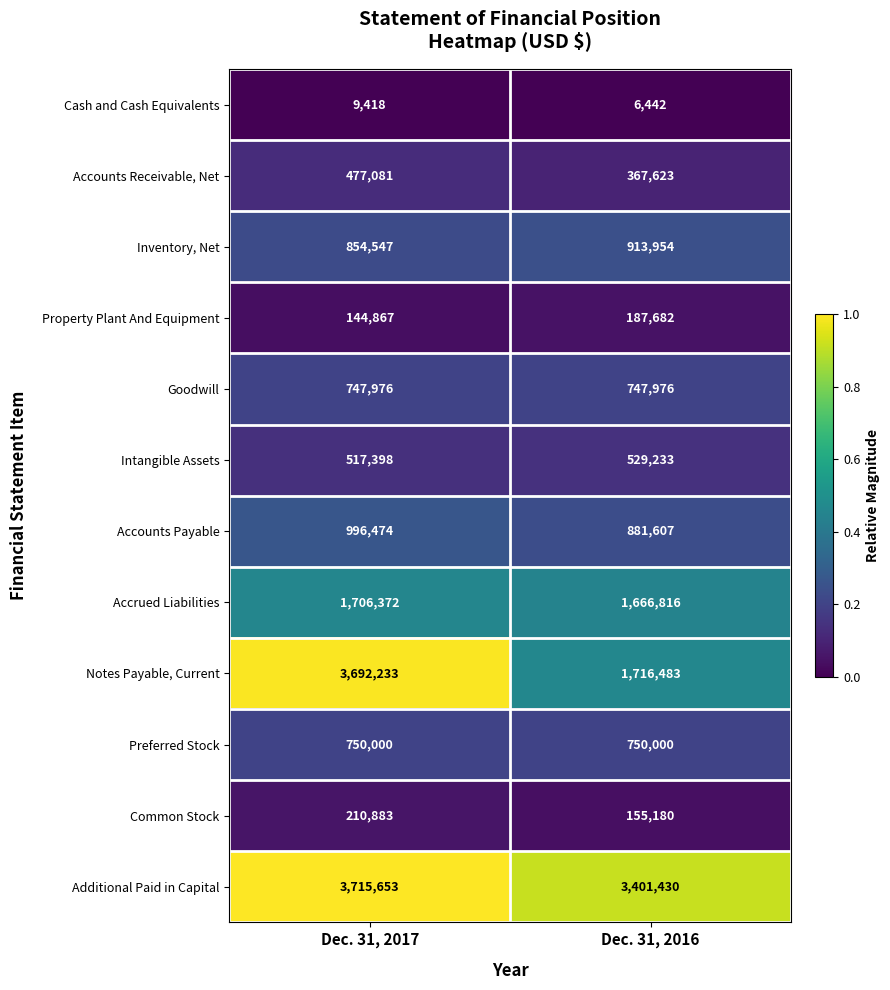

Count the number of data series in this chart.

12